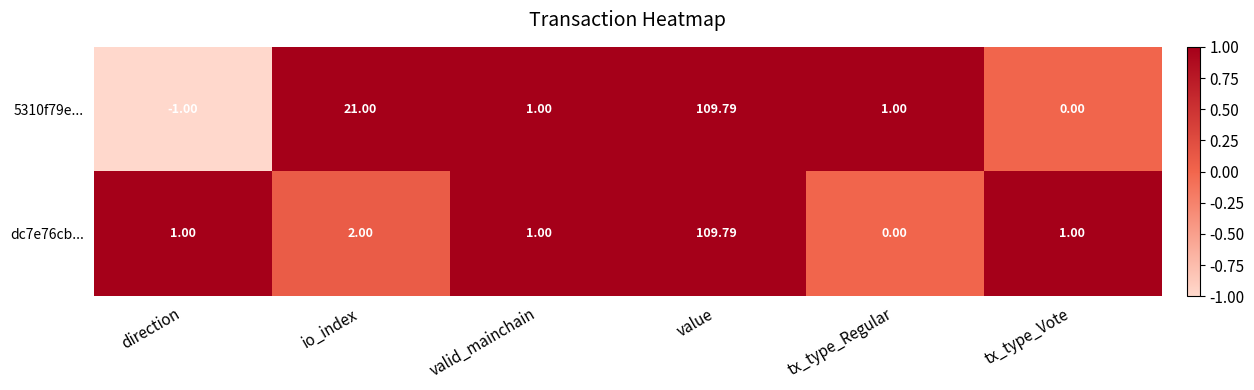

Where does the 5310f79e... series first go above 1?

io_index